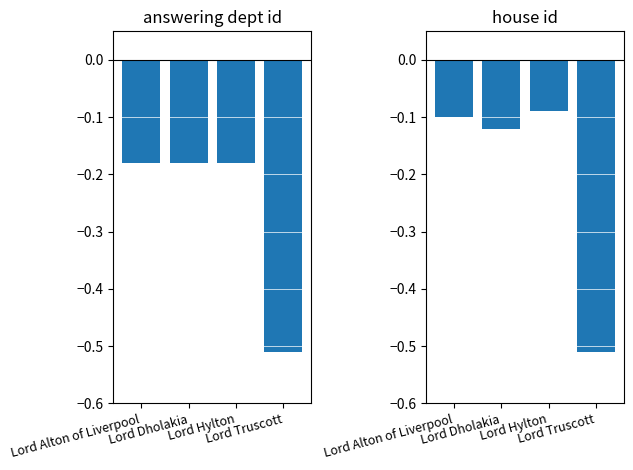

Does the chart contain any negative values?

Yes